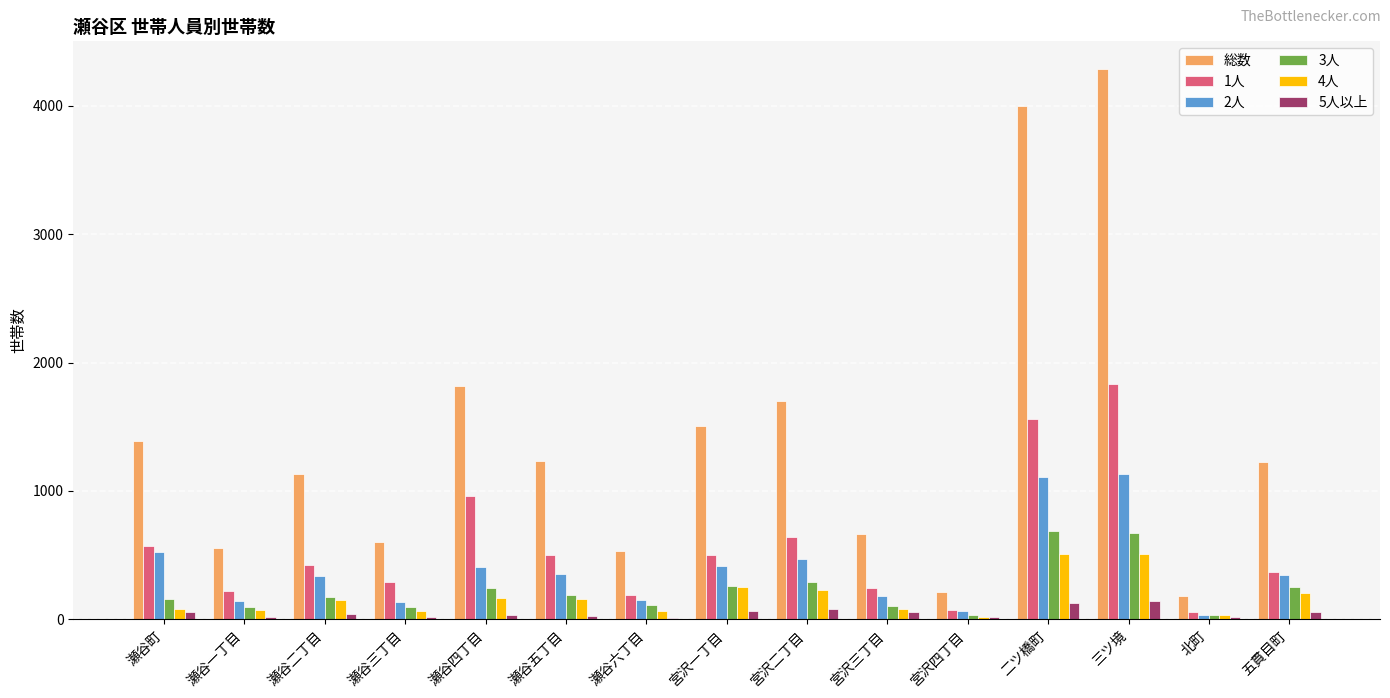

Is the value of 5人以上 at 三ツ境 greater than the value of 4人 at 瀬谷三丁目?

Yes